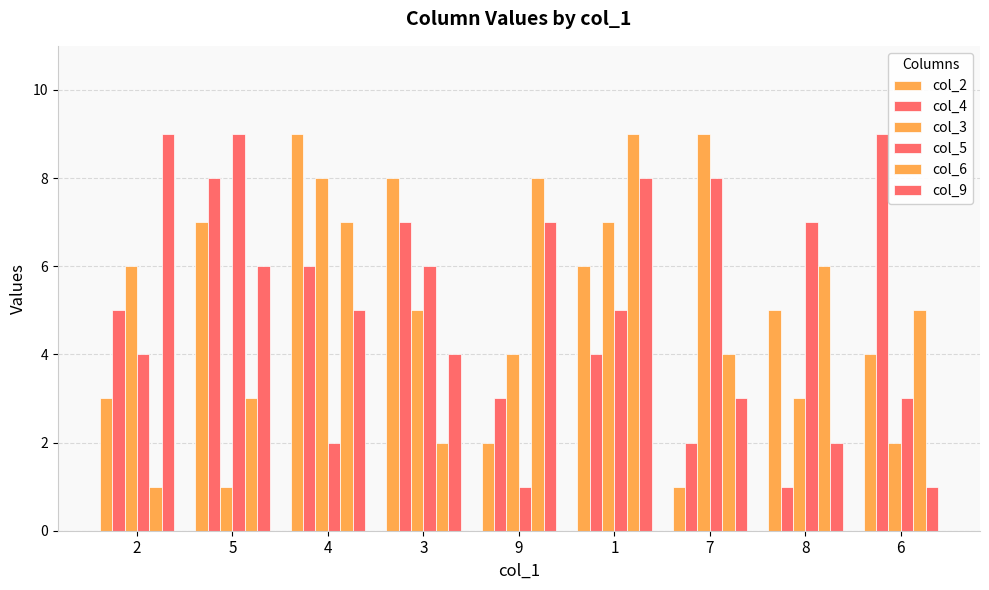

How many data points in col_3 are less than 5?

4